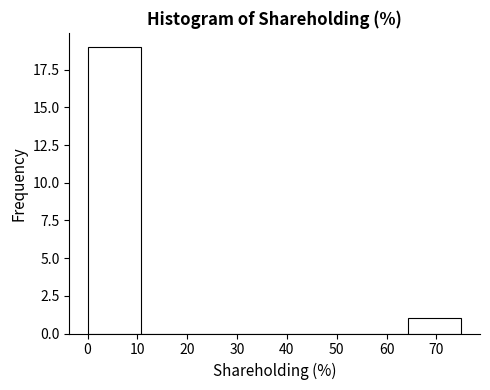

Reading left to right, transcribe this chart: for each bar, give the range it covers on the x-axis and its height. Neither the bar edges nor the heights are printed on the chart, so give them approximately, as read against the axes.

0.1 to 10.8: 19
10.8 to 21.5: 0
21.5 to 32.2: 0
32.2 to 42.9: 0
42.9 to 53.6: 0
53.6 to 64.3: 0
64.3 to 75.0: 1